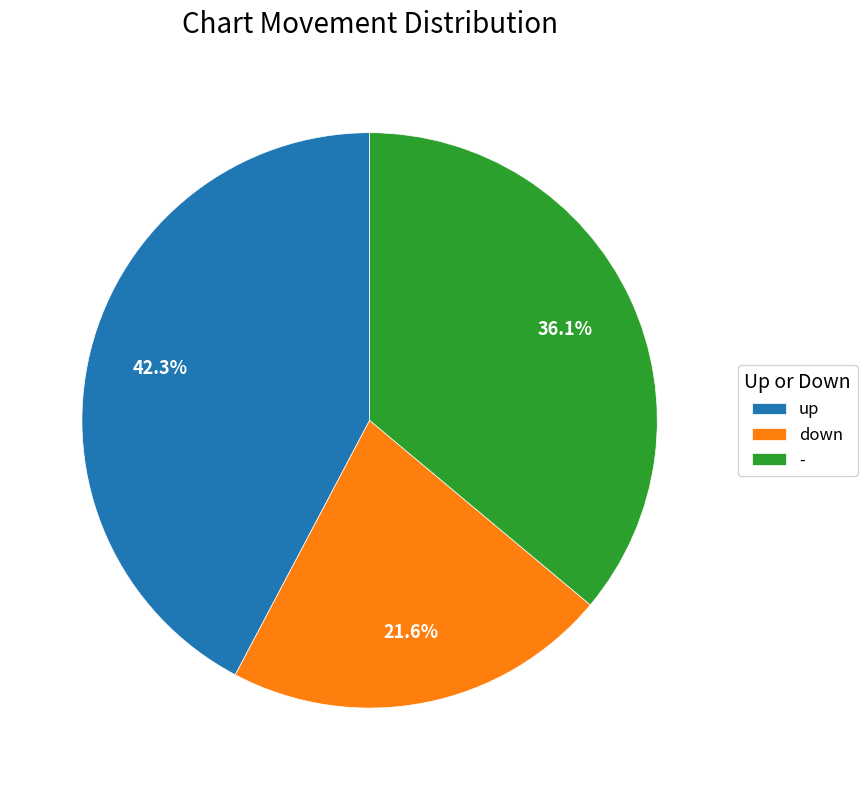

Between up and down, which is larger?

up